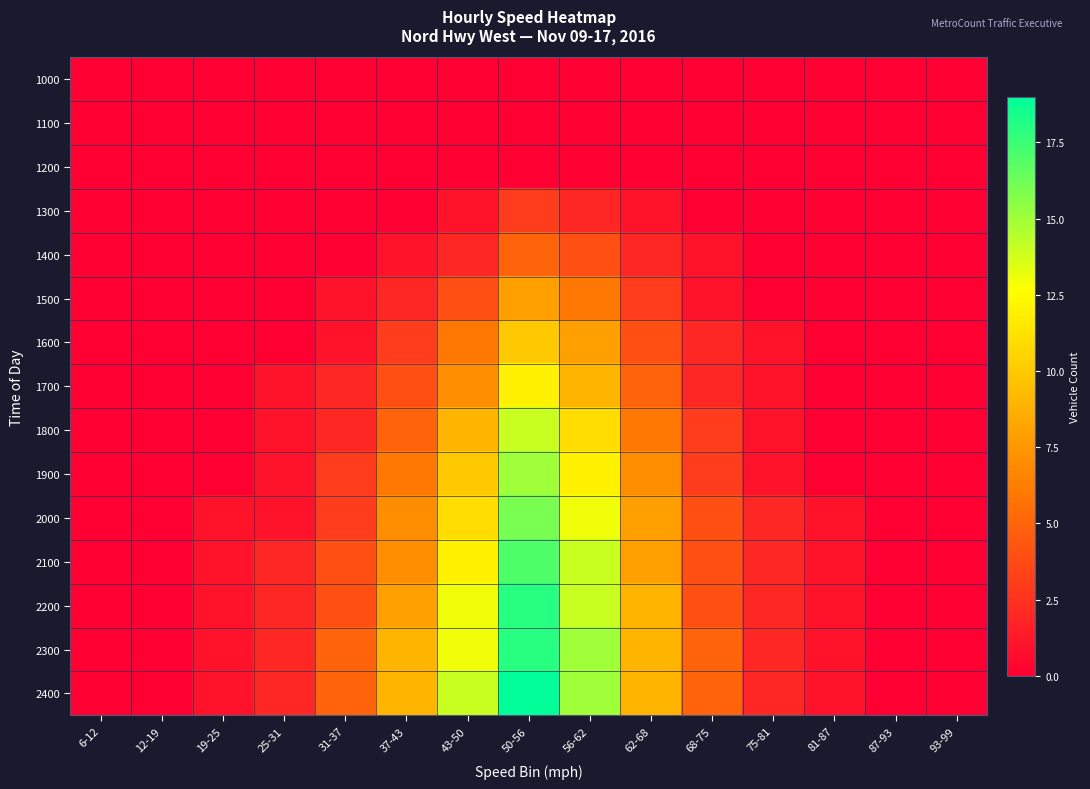

How many categories are shown in the chart?

15